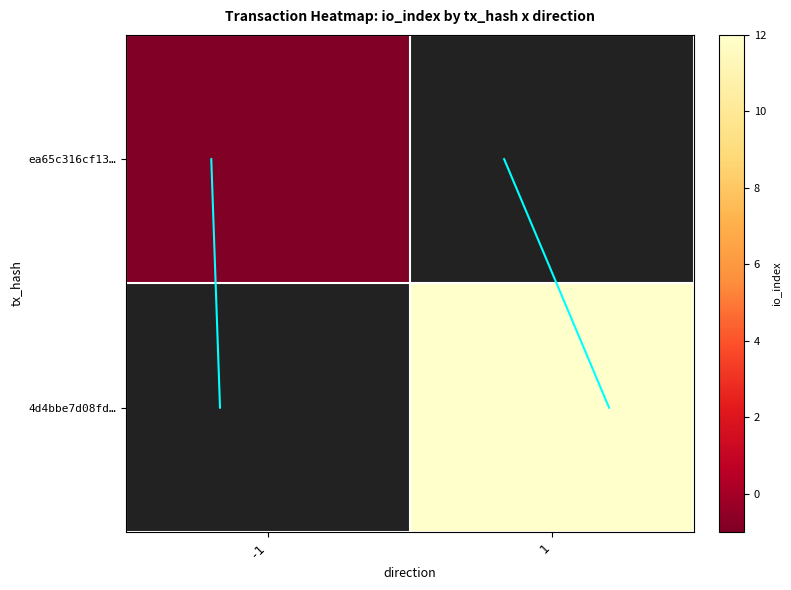

Which has a higher value, 1 or -1?

1